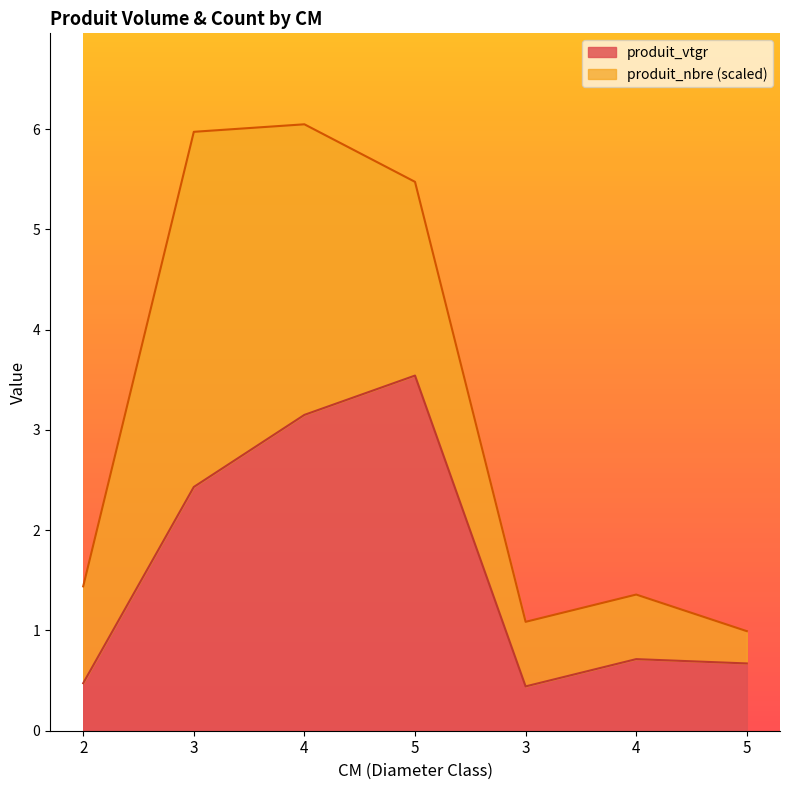

At which category does the chart reach its minimum across all series?

3